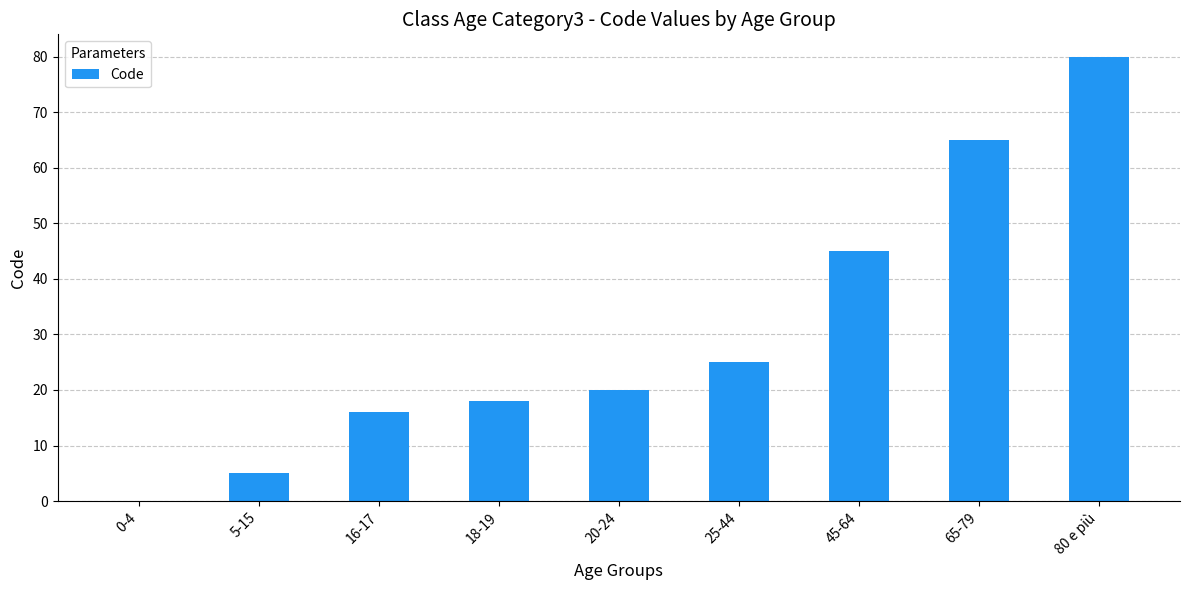

Read the value at 20-24, to the nearest 5.

20